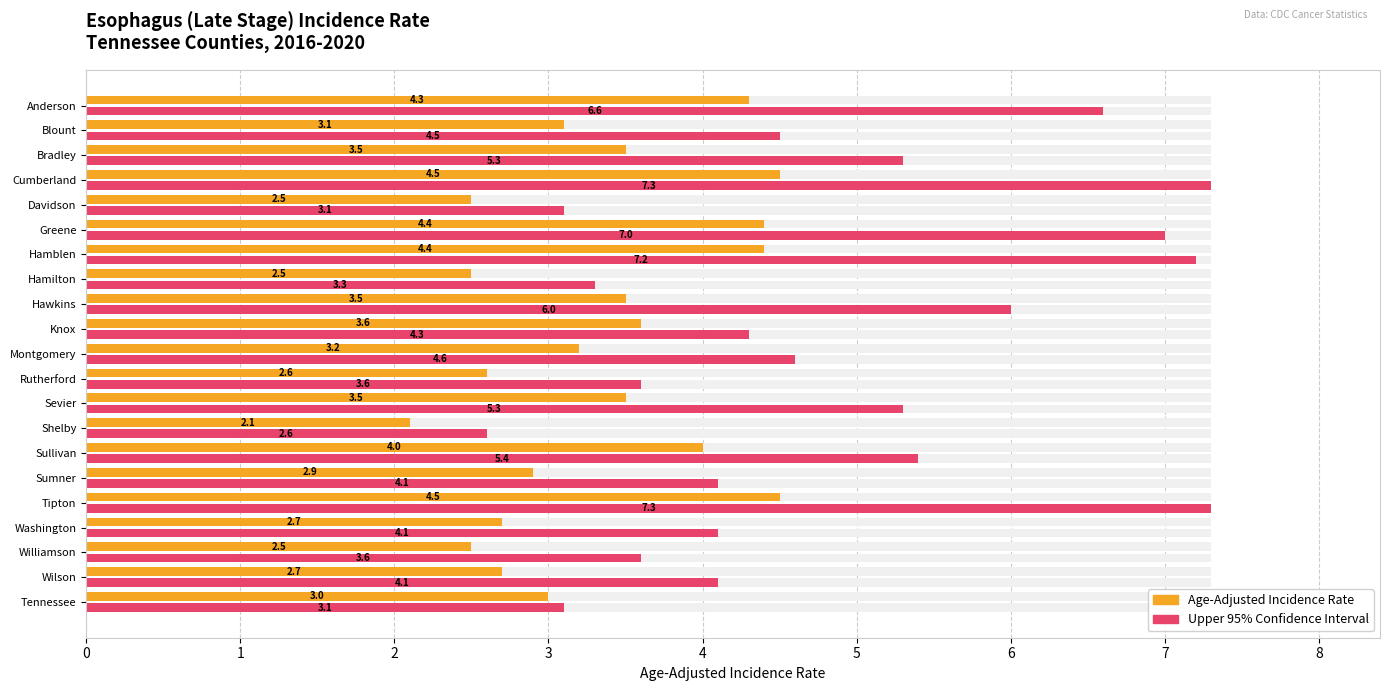

What is the difference between the second highest and second lowest values in the Age-Adjusted Incidence Rate series?

2.0